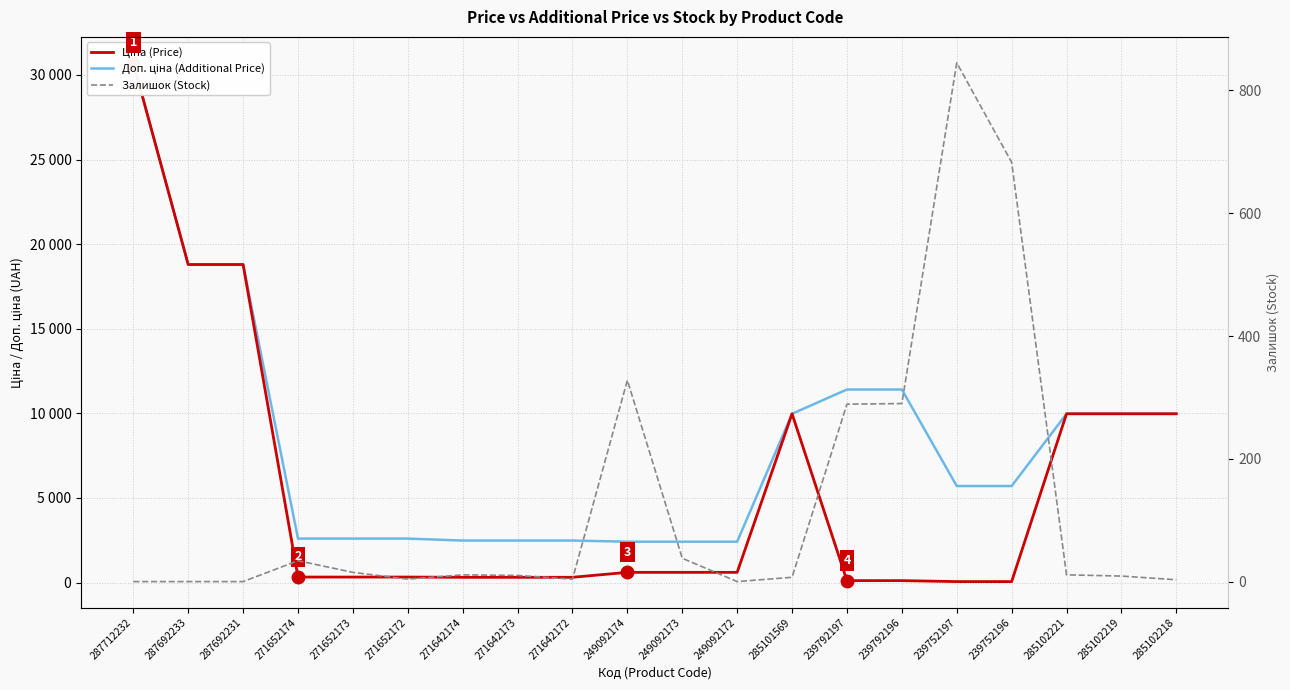

Which series has the largest total across all categories?

Доп. ціна (Additional Price)